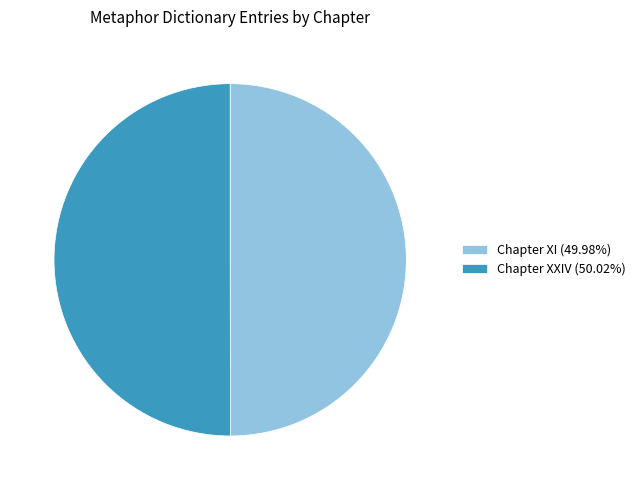

Approximately how many times larger is the value at Chapter XI (49.98%) compared to Chapter XXIV (50.02%)?

1.0